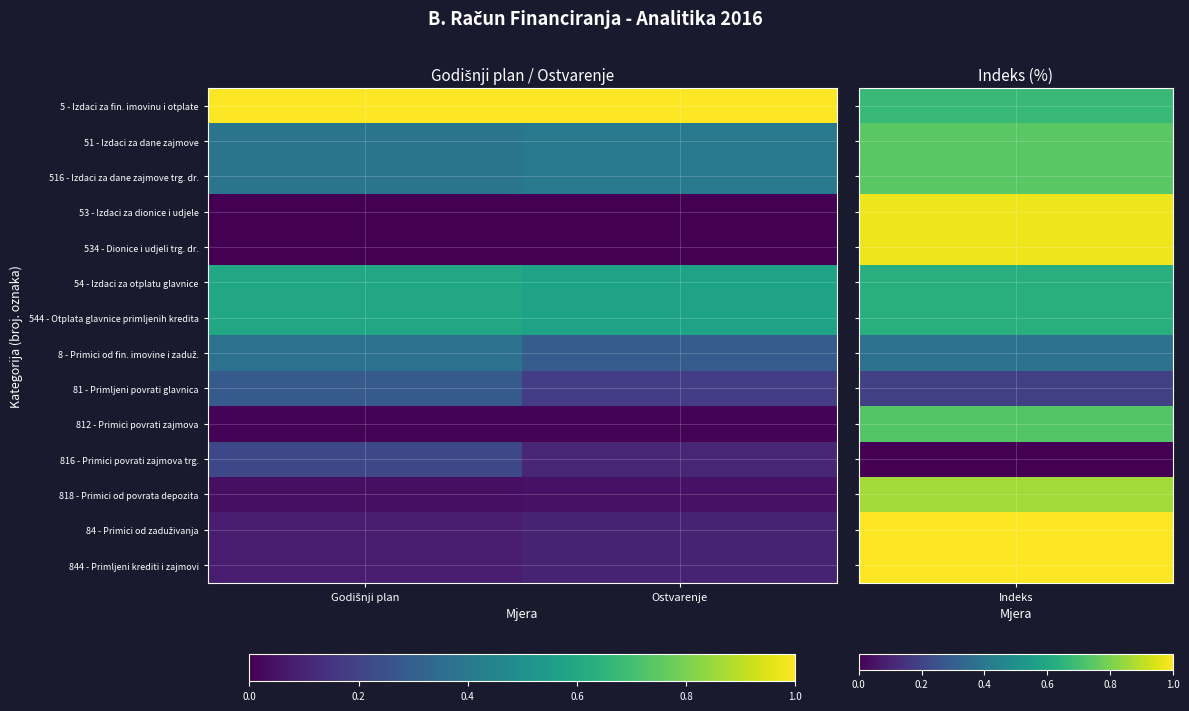

Rank the series by their maximum value, from highest to lowest.

5 - Izdaci za fin. imovinu i otplate, 54 - Izdaci za otplatu glavnice, 544 - Otplata glavnice primljenih kredita, 51 - Izdaci za dane zajmove, 516 - Izdaci za dane zajmove trg. dr., 8 - Primici od fin. imovine i zaduž., 81 - Primljeni povrati glavnica, 816 - Primici povrati zajmova trg., 84 - Primici od zaduživanja, 844 - Primljeni krediti i zajmovi, 818 - Primici od povrata depozita, 812 - Primici povrati zajmova, 53 - Izdaci za dionice i udjele, 534 - Dionice i udjeli trg. dr.